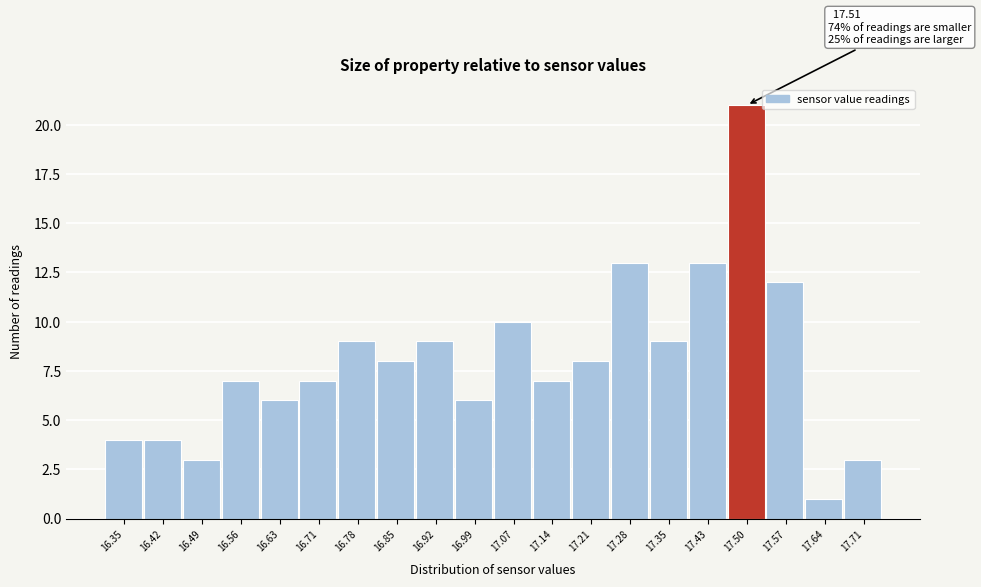

Which range on the x-axis has the tallest bar?

17.462 to 17.534